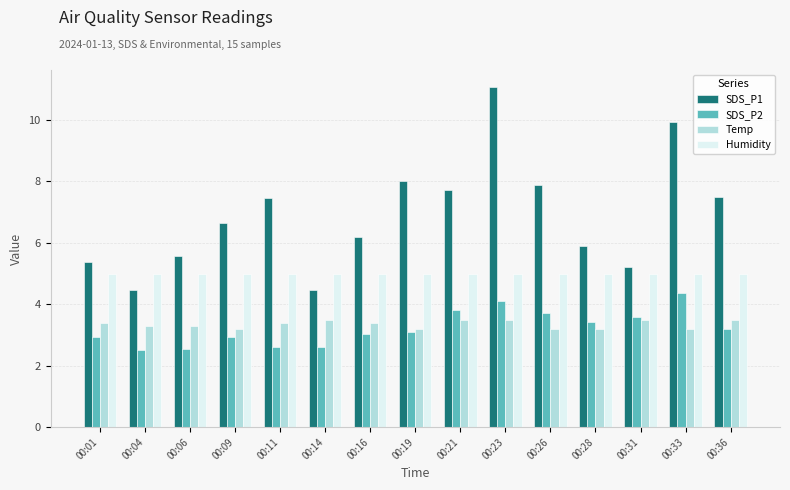

The SDS_P1 series shows 5.2 at 00:31. True or false?

True